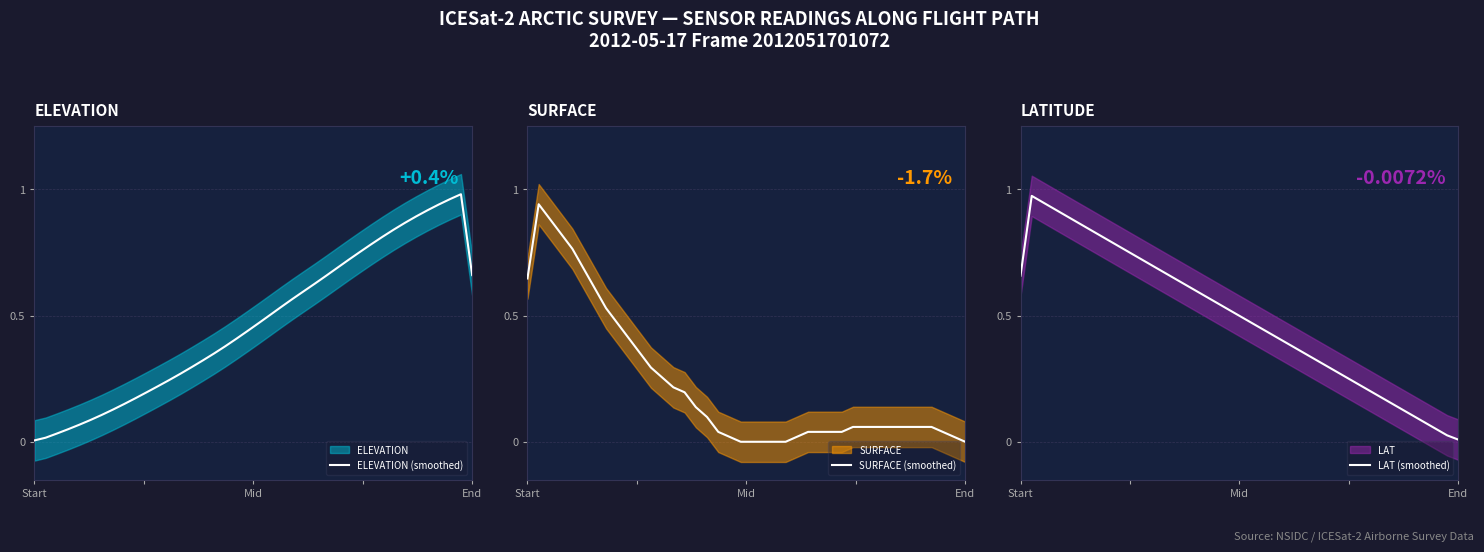

What is the average value of the LAT (smoothed) series?

0.5